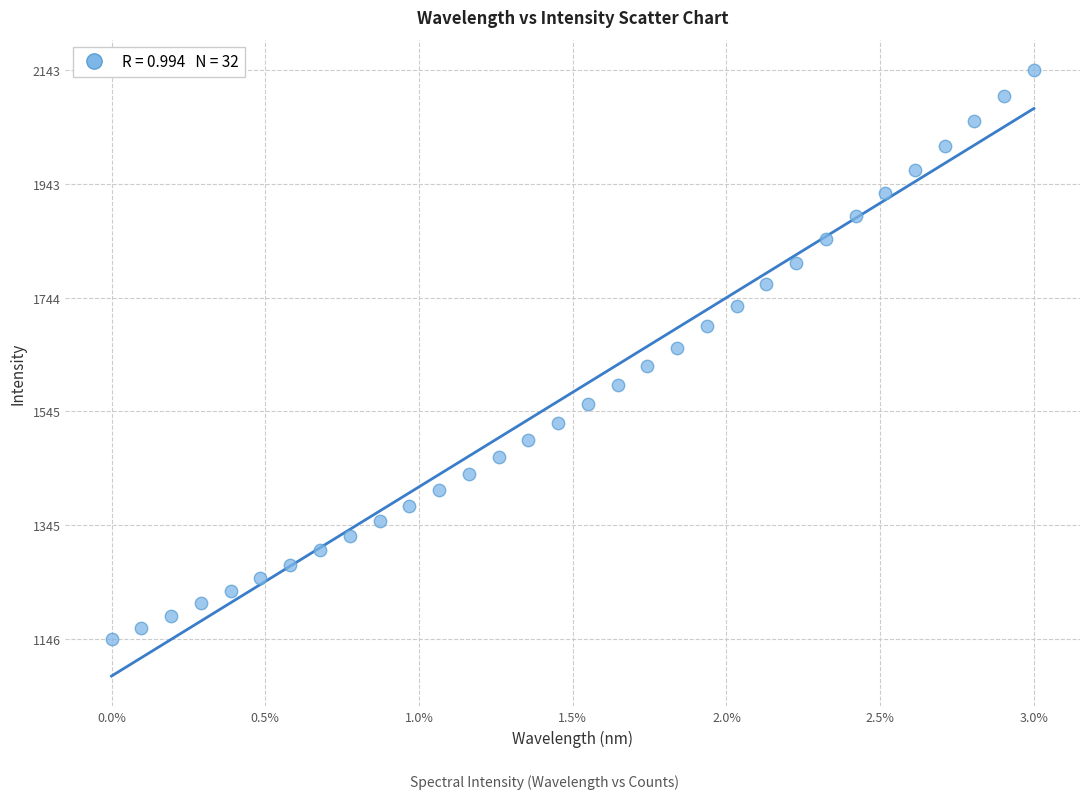

What is the range of Y values (max minus min)?

996.7